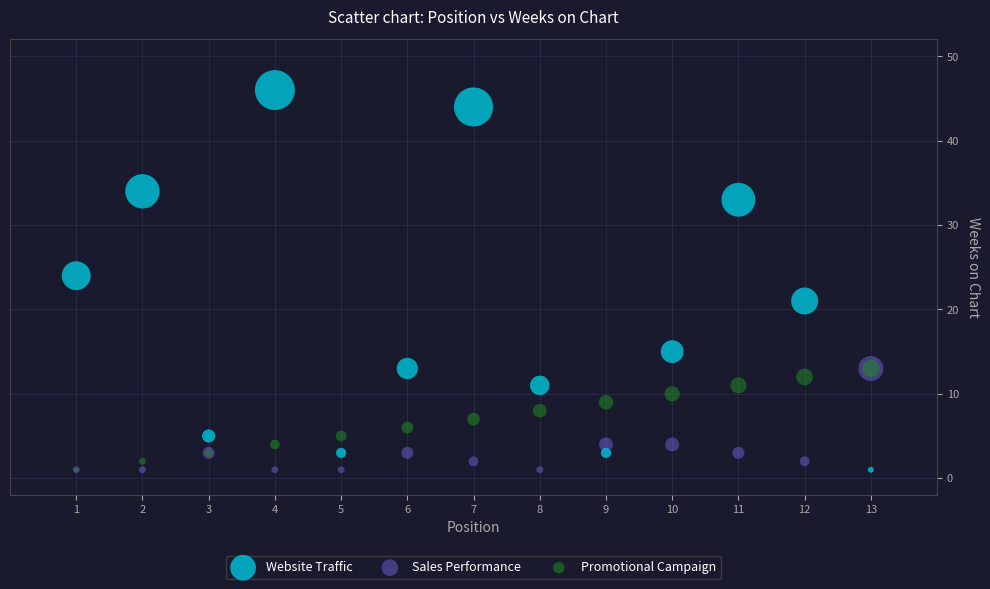

What are all the series names shown in the legend?

Website Traffic, Sales Performance, Promotional Campaign